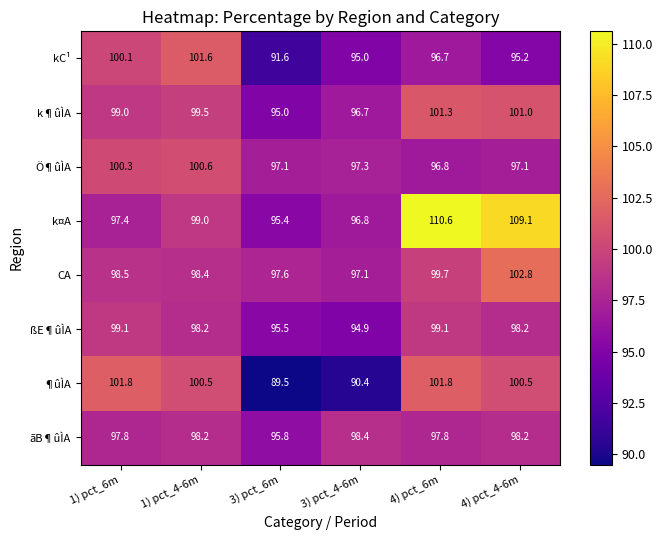

Which series has the largest range (max minus min)?

k¤A